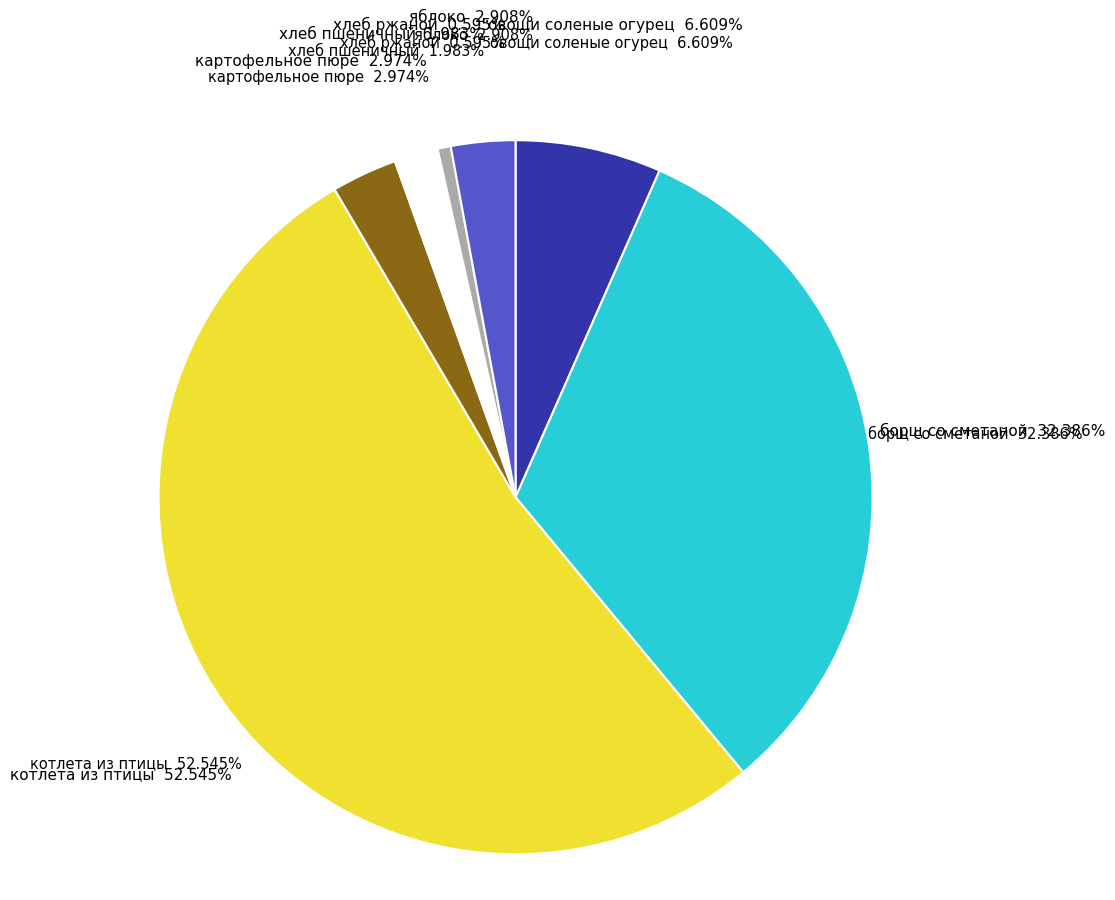

To the nearest percent, what portion does котлета из птицы represent?

53%